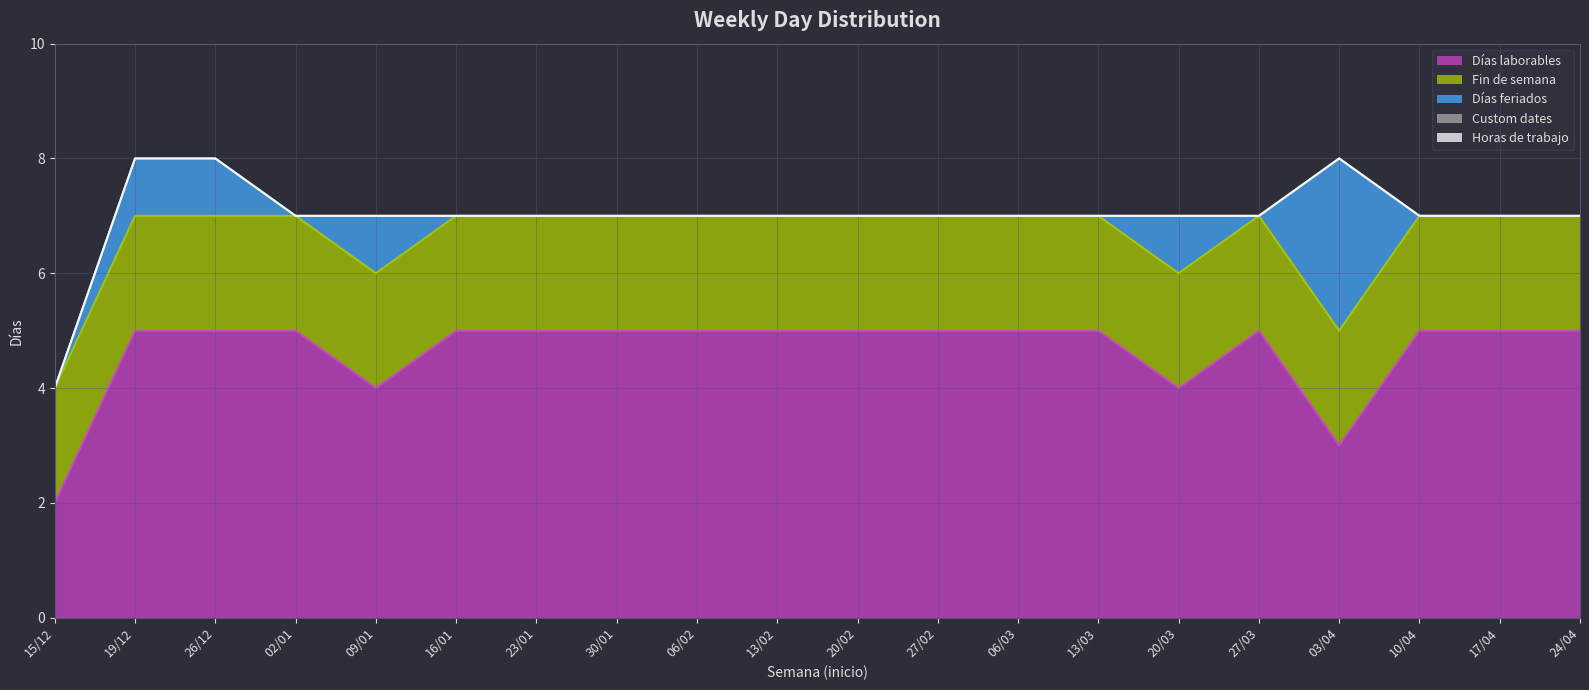

True or false: Días laborables and Fin de semana cross at least once.

False